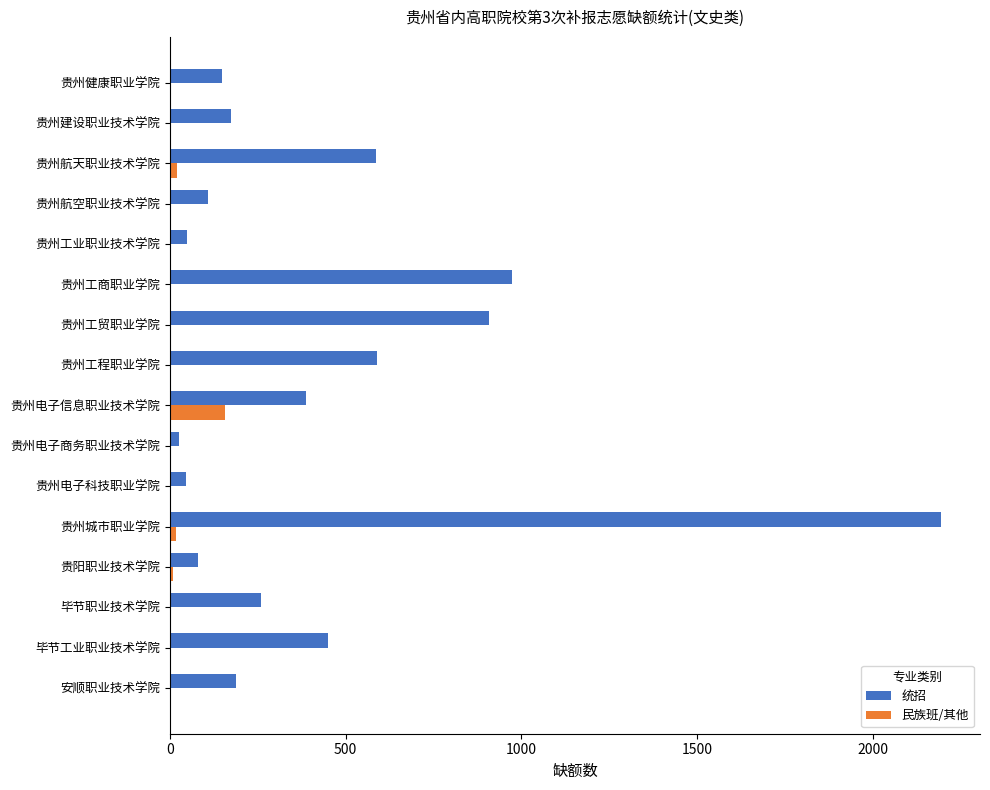

What is the sum of all 统招 values?

7170